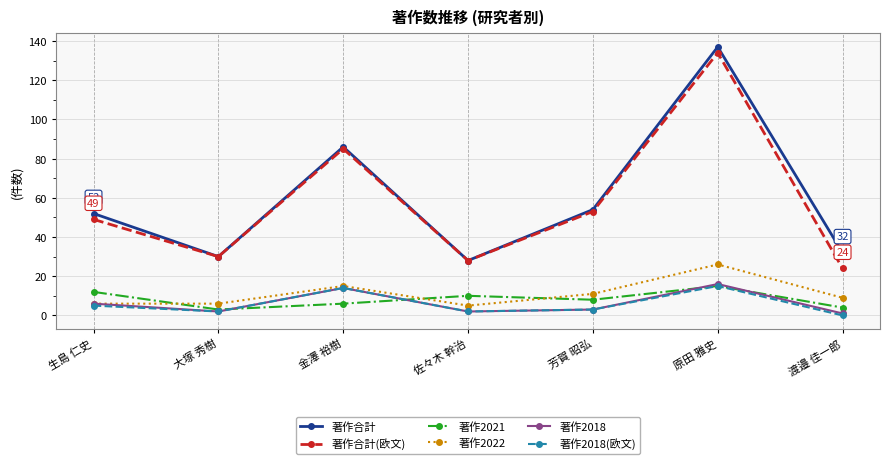

Where does the 著作2021 series first go above 8?

生島 仁史